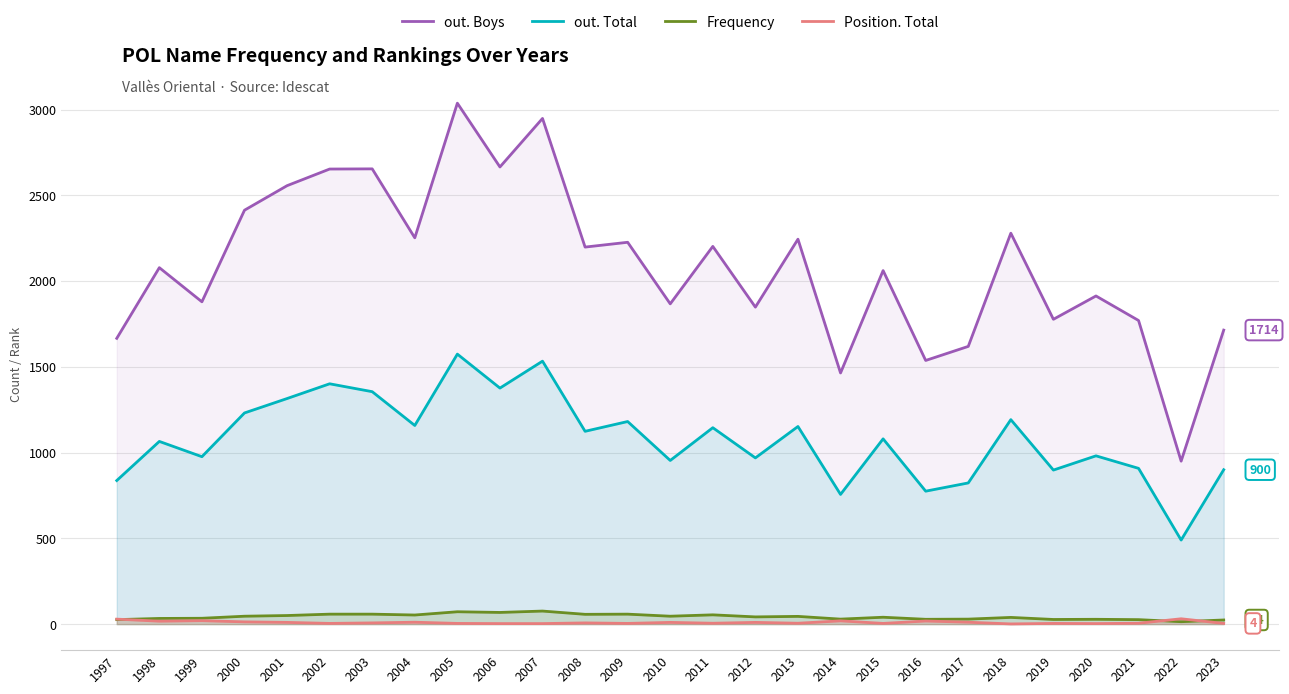

The value of Position. Total at 2020 is 3. True or false?

True